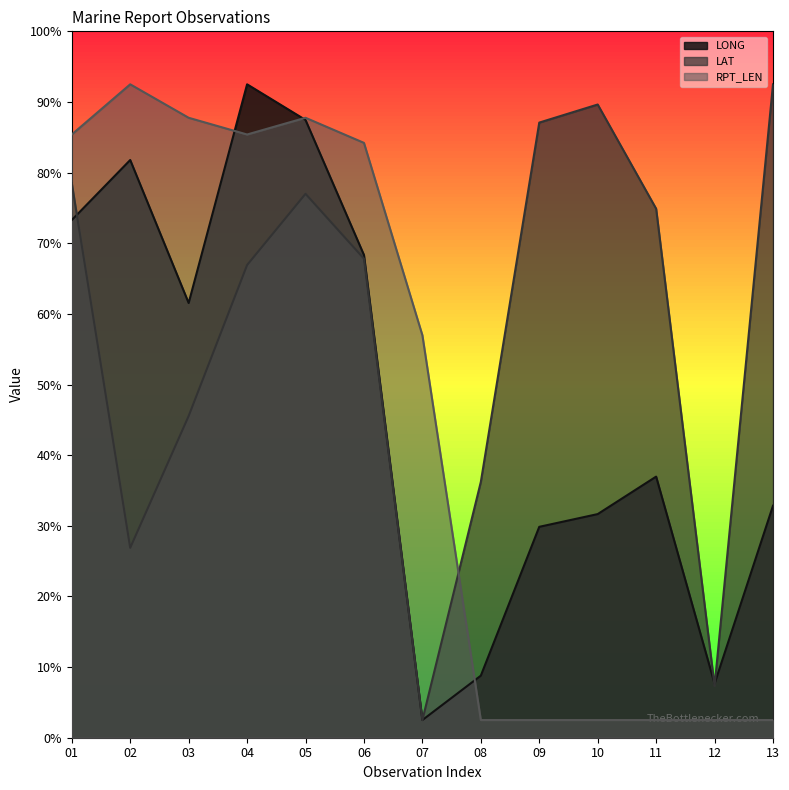

What are all the series names shown in the legend?

LONG, LAT, RPT_LEN